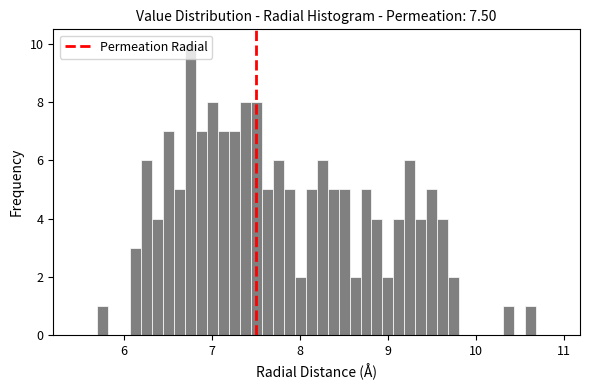

Read against the x-axis, roughly where is the centre of the tallest bar?

6.8